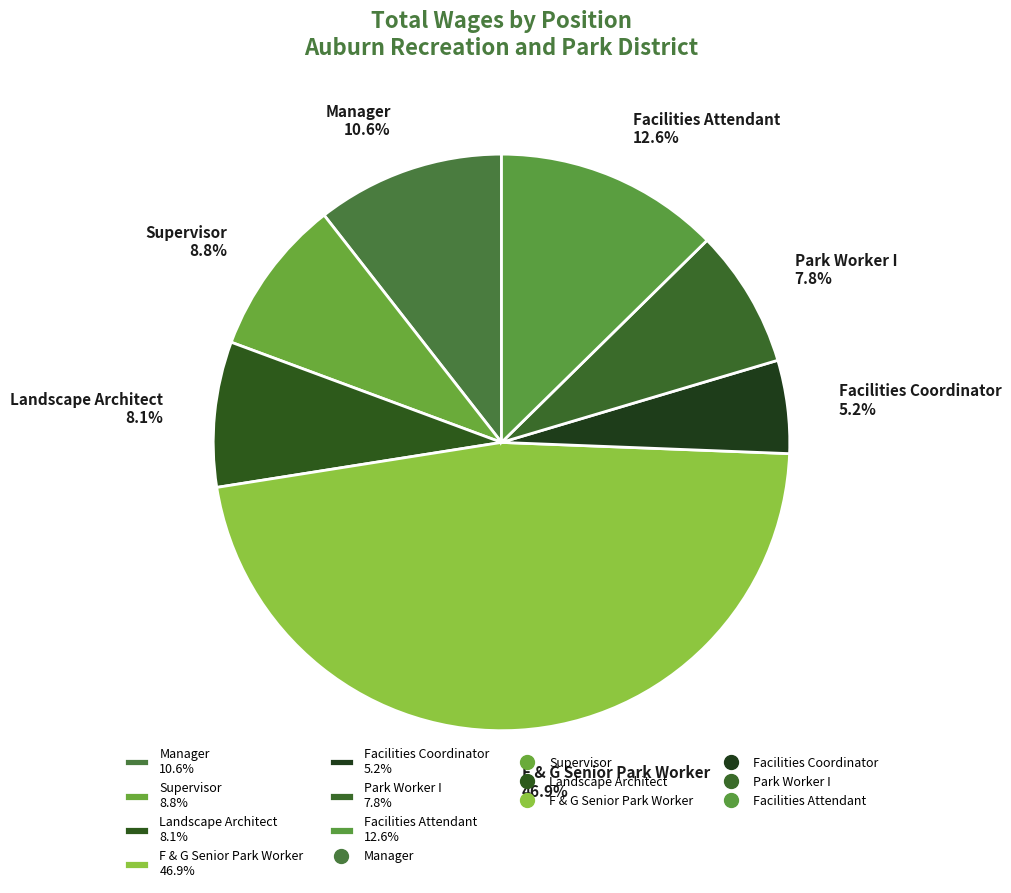

What percentage is the Landscape Architect slice, to the nearest percent?

8%